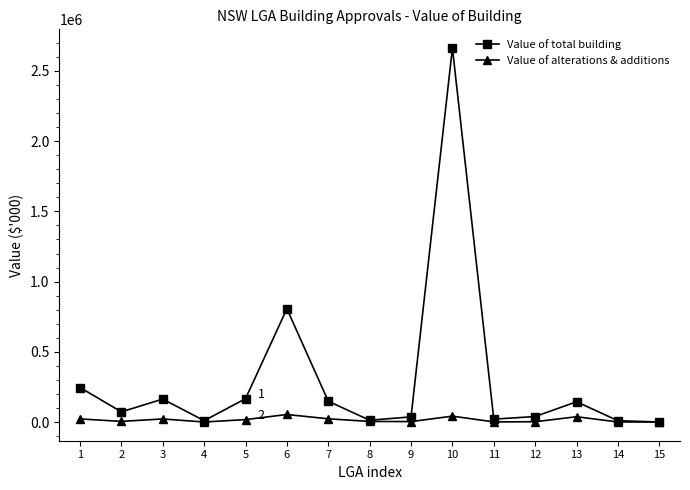

How many lines are shown in the chart?

2